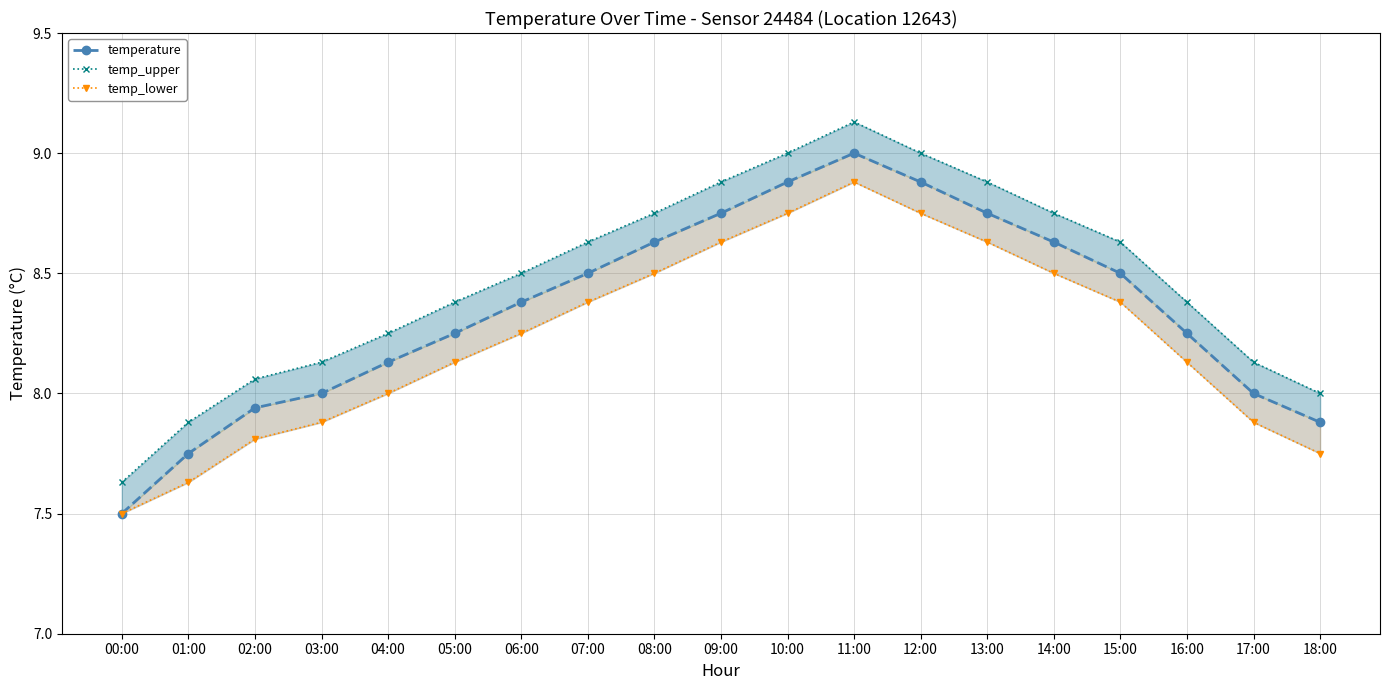

At which category is the sum across all series the highest?

11:00